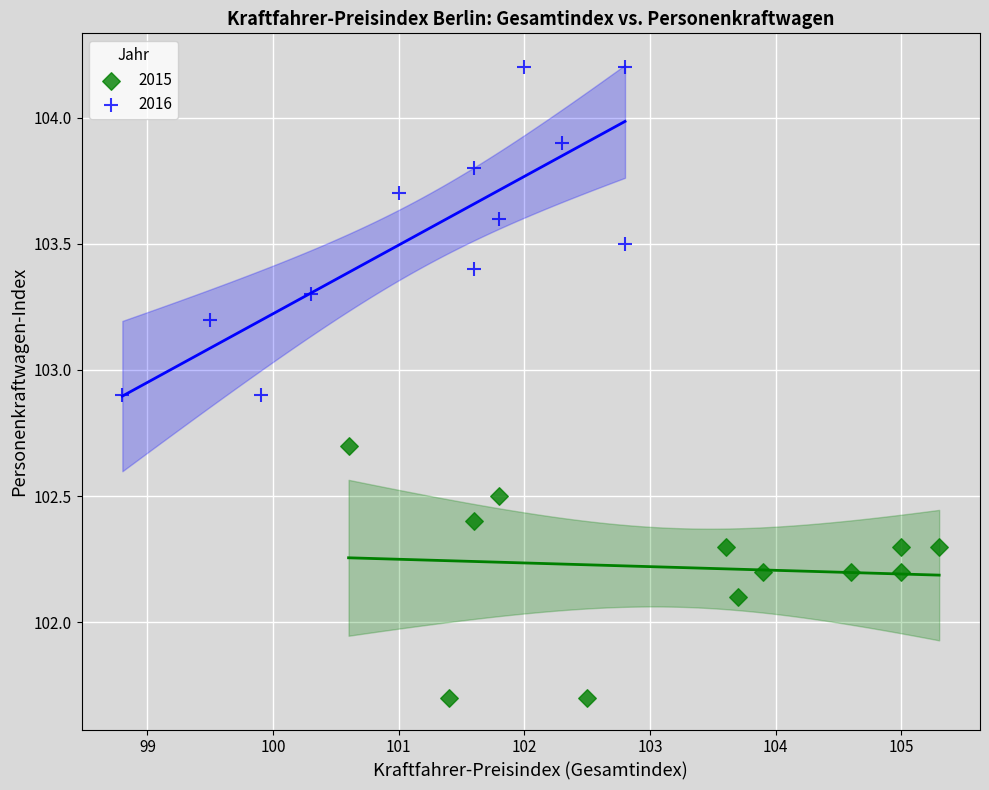

Which series reaches the maximum Y coordinate?

2016